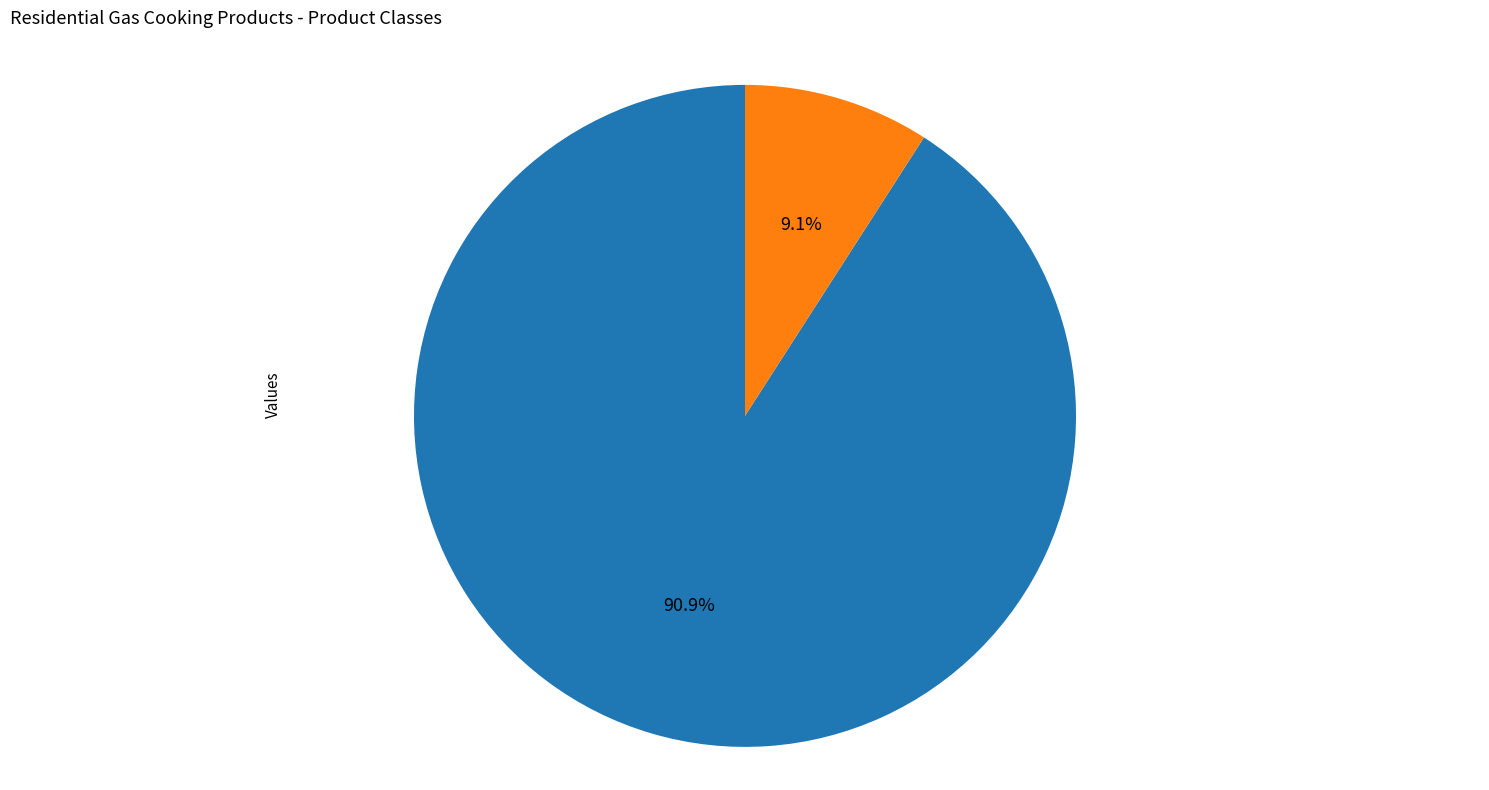

Is there any slice that represents more than half of the pie?

Yes